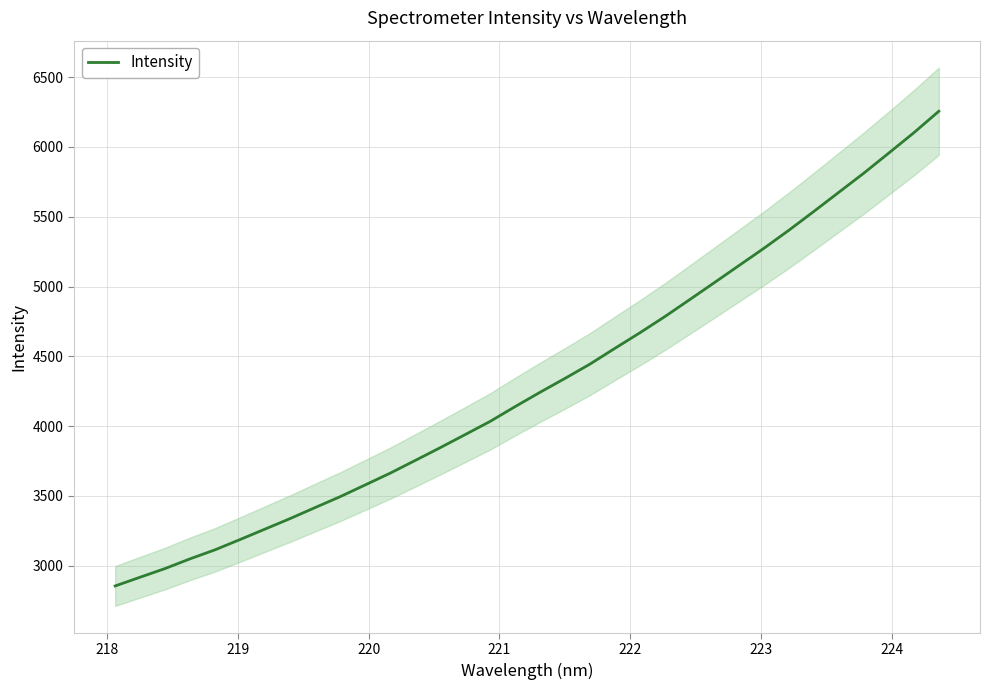

What is the minimum value for Intensity?

2855.3